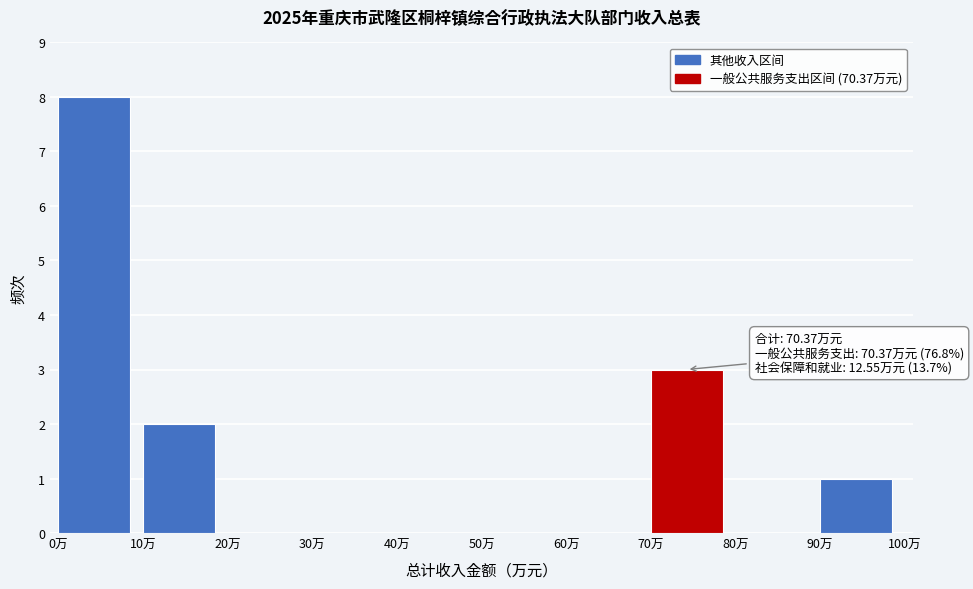

Which range on the x-axis has the tallest bar?

0 to 10